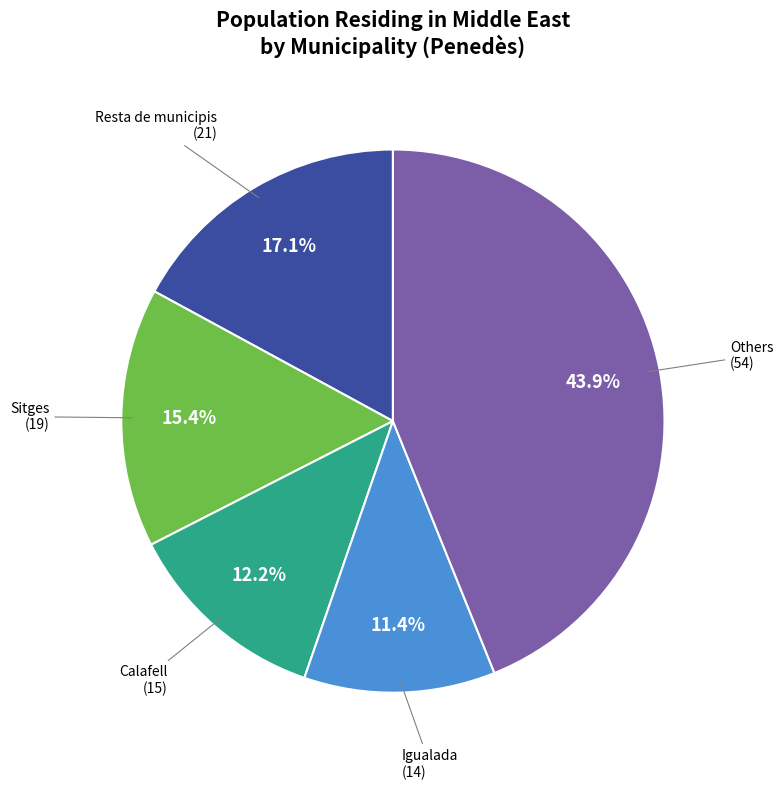

How many slices are in this pie chart?

5